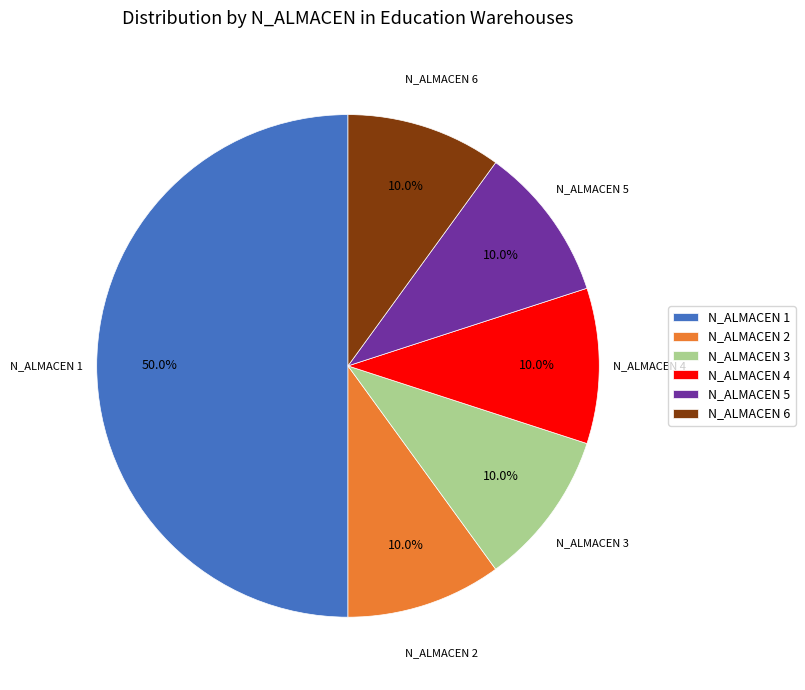

What percentage do N_ALMACEN 5 and N_ALMACEN 3 together represent?

20.0%